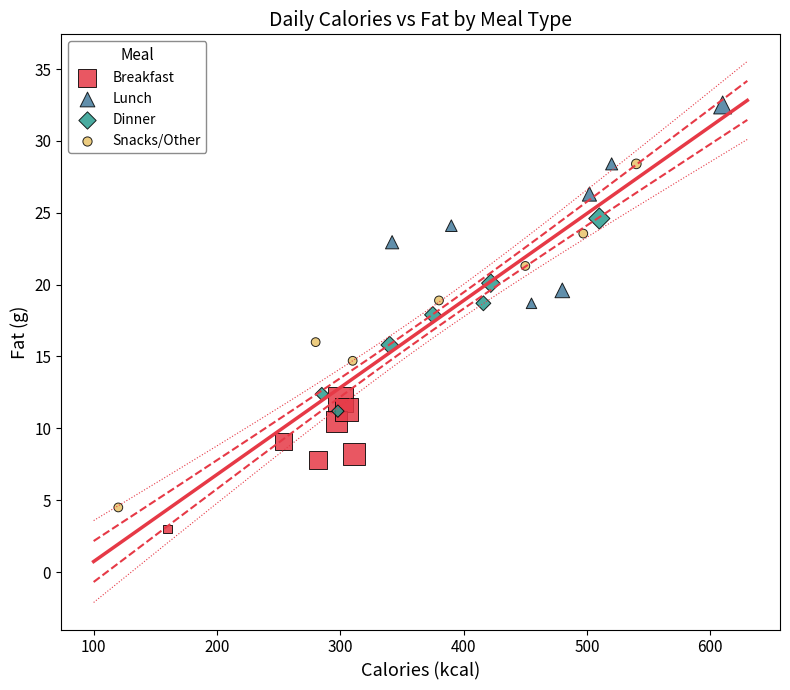

Which series has the widest spread of Y values?

Snacks/Other